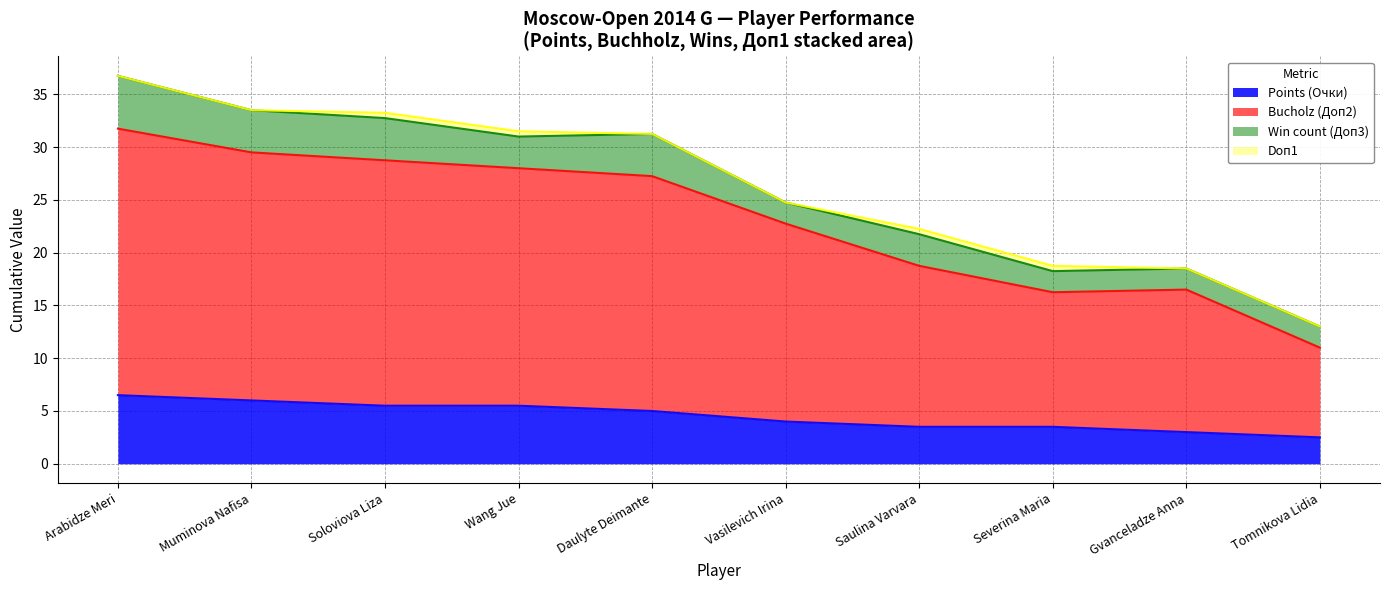

Is it true that Bucholz (Доп2) equals 27.2 at Daulyte Deimante?

True